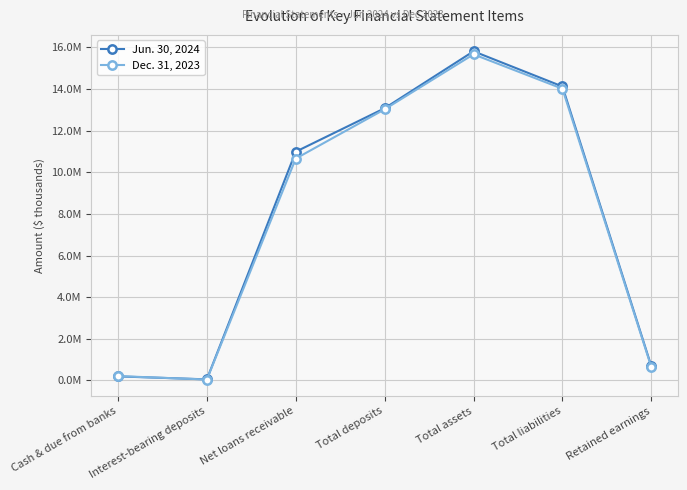

Rank the series at Total assets from lowest to highest value.

Dec. 31, 2023, Jun. 30, 2024